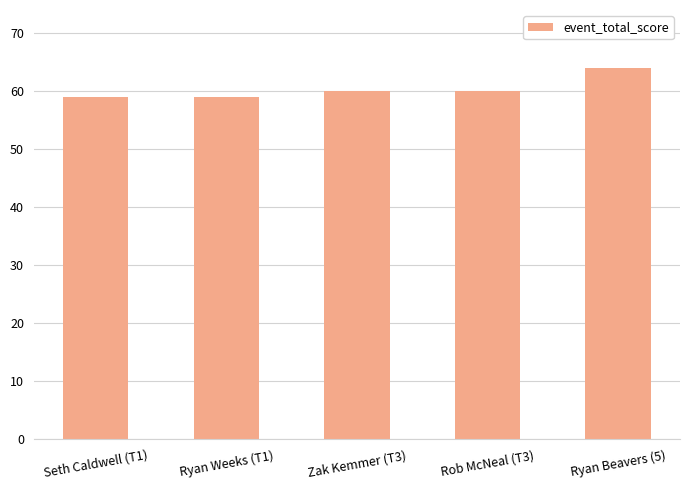

What is the minimum value shown in the chart?

59